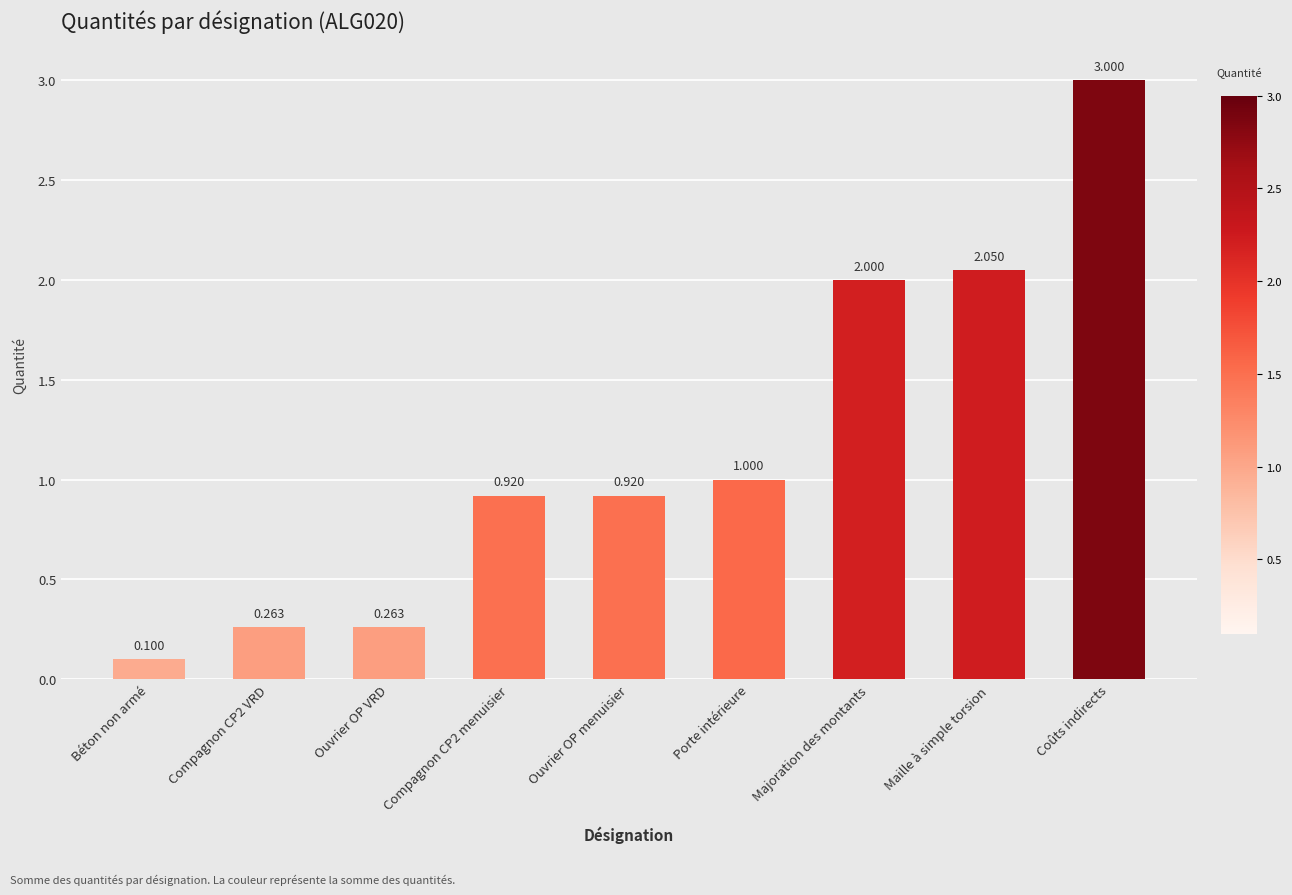

What is the change in value from Ouvrier OP VRD to Coûts indirects?

+2.7